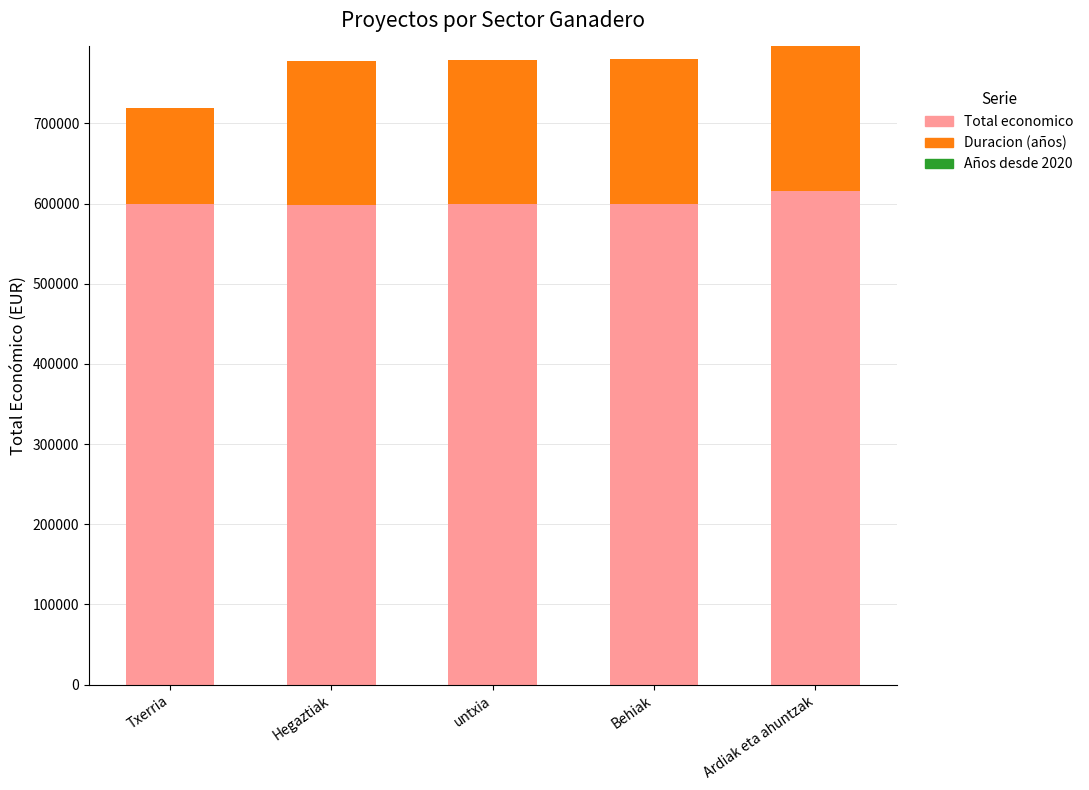

Is it true that Total economico equals 1039376.4 at Txerria?

False